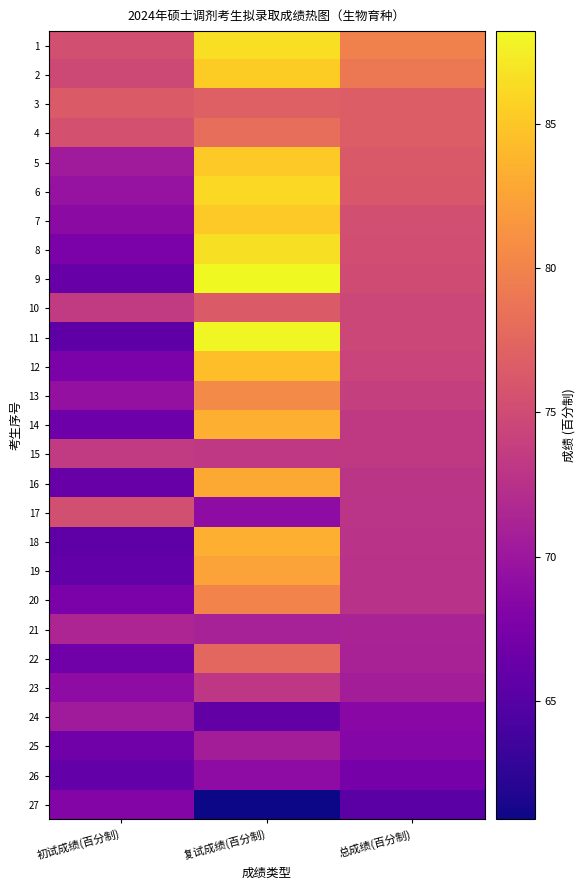

At which category is the sum across all series the highest?

复试成绩(百分制)